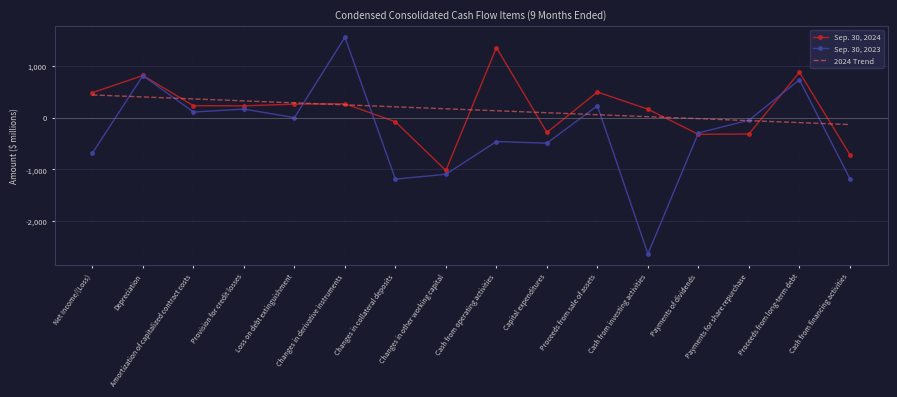

Rank the series by their maximum value, from lowest to highest.

2024 Trend, Sep. 30, 2024, Sep. 30, 2023